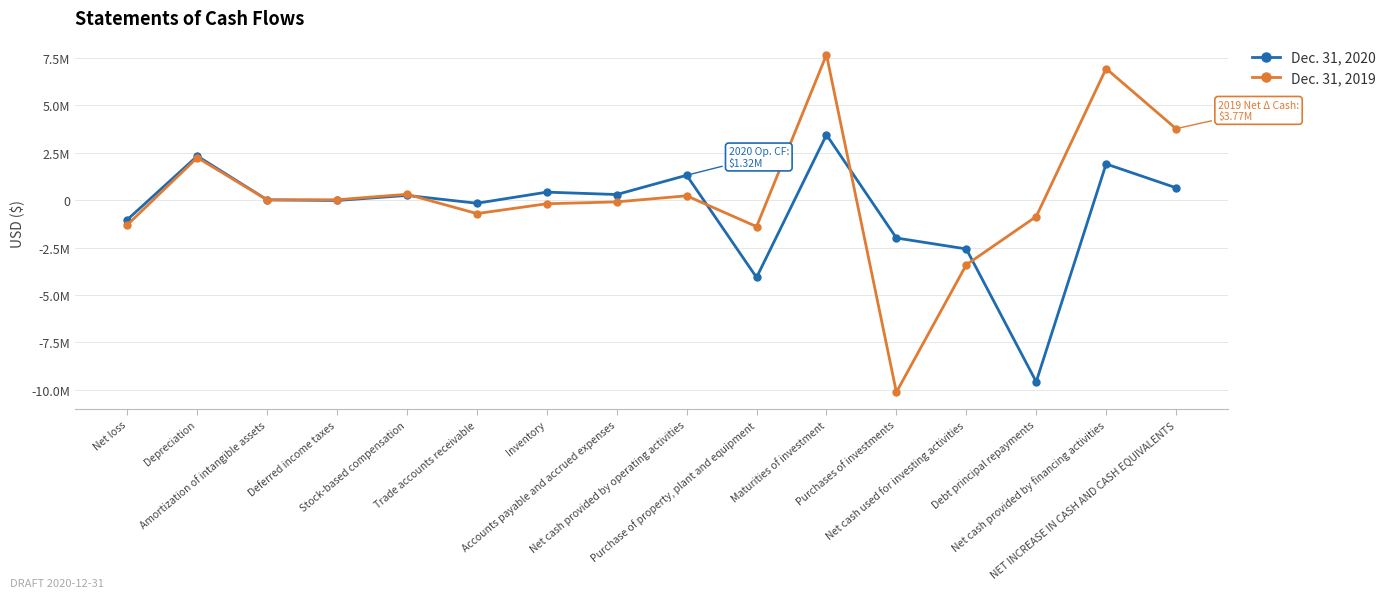

Does the chart have visible grid lines?

Yes